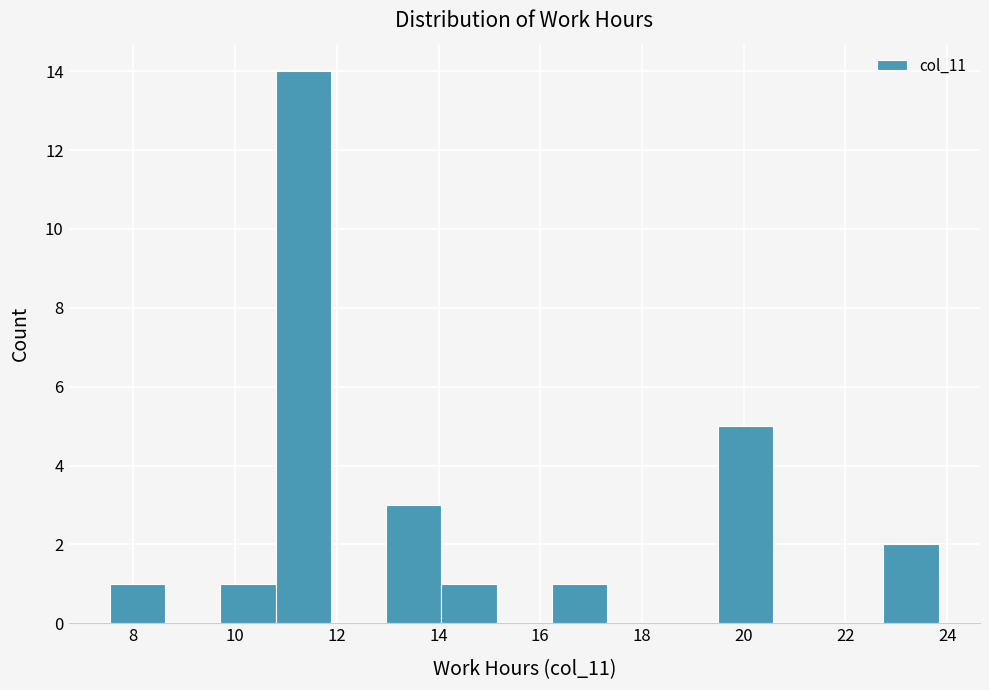

Reading left to right, transcribe this chart: for each bar, give the range it covers on the x-axis and its height. Neither the bar edges nor the heights are printed on the chart, so give them approximately, as read against the axes.

7.6 to 8.6: 1
8.6 to 9.8: 0
9.8 to 10.8: 1
10.8 to 11.8: 14
11.8 to 13.0: 0
13.0 to 14.0: 3
14.0 to 15.2: 1
15.2 to 16.2: 0
16.2 to 17.4: 1
17.4 to 18.4: 0
18.4 to 19.4: 0
19.4 to 20.6: 5
20.6 to 21.6: 0
21.6 to 22.8: 0
22.8 to 23.8: 2